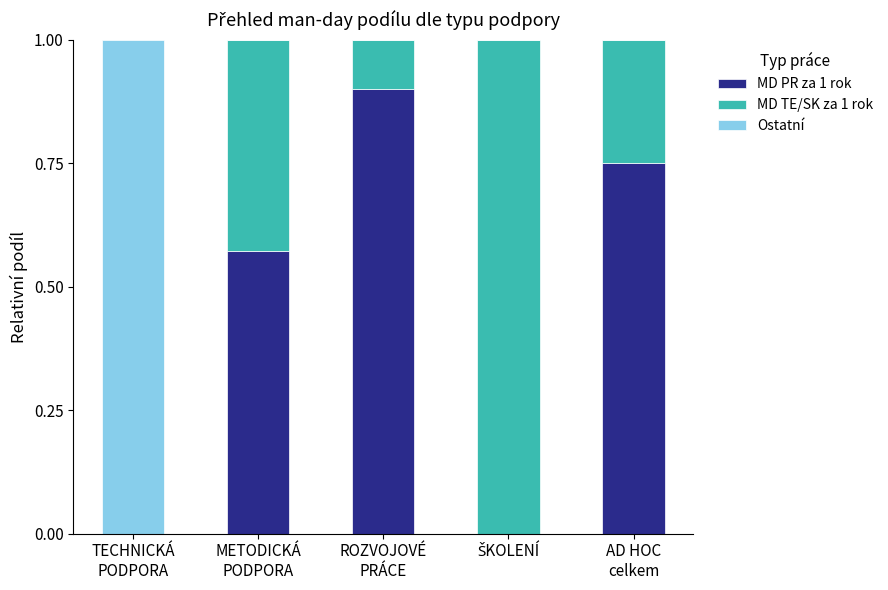

What is the highest value of the MD PR za 1 rok series?

0.9